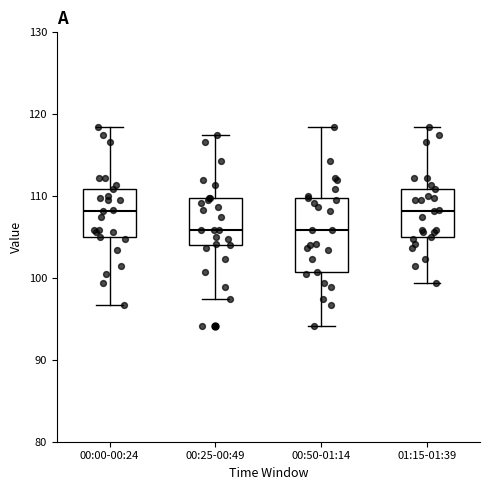

Which box is the tallest, from its lower edge to its upper edge?

00:50-01:14